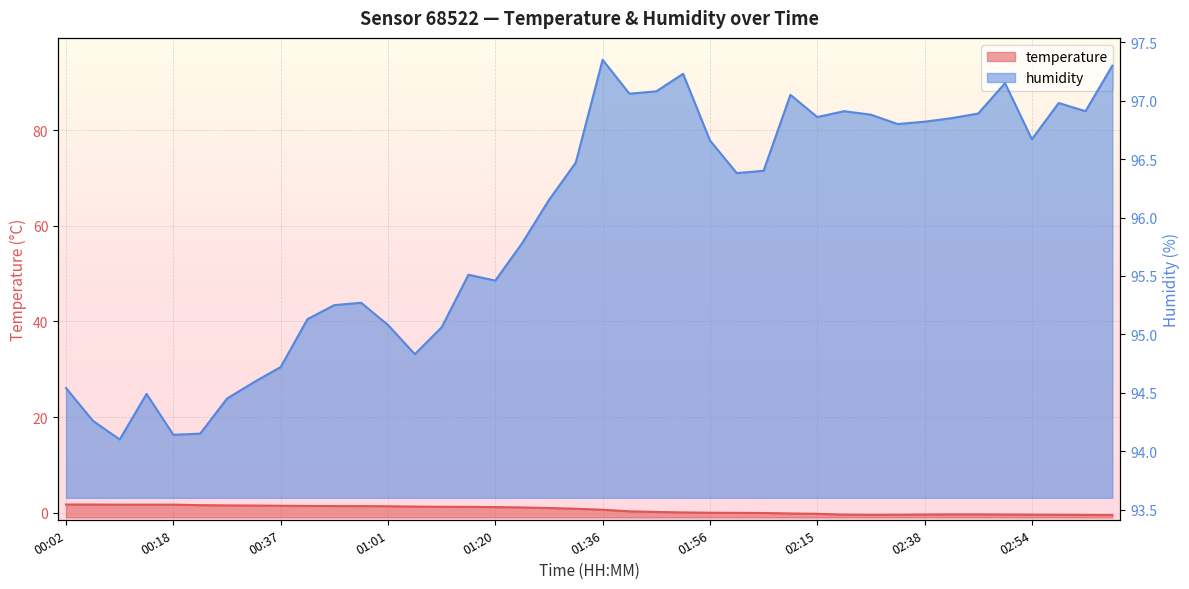

Between 00:06 and 02:00, which is larger?

00:06